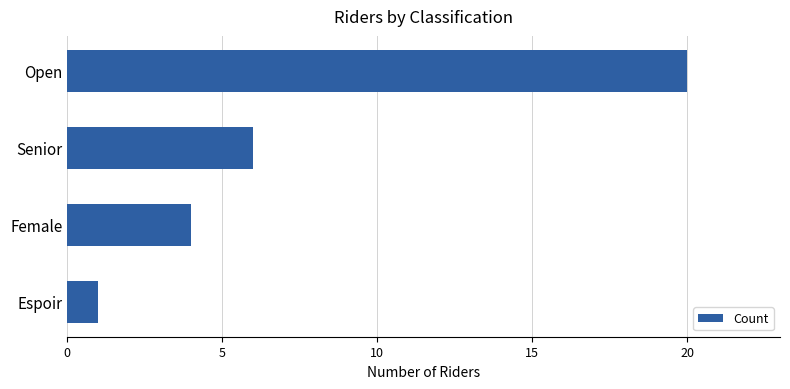

Which label corresponds to the smallest value in the chart?

Espoir